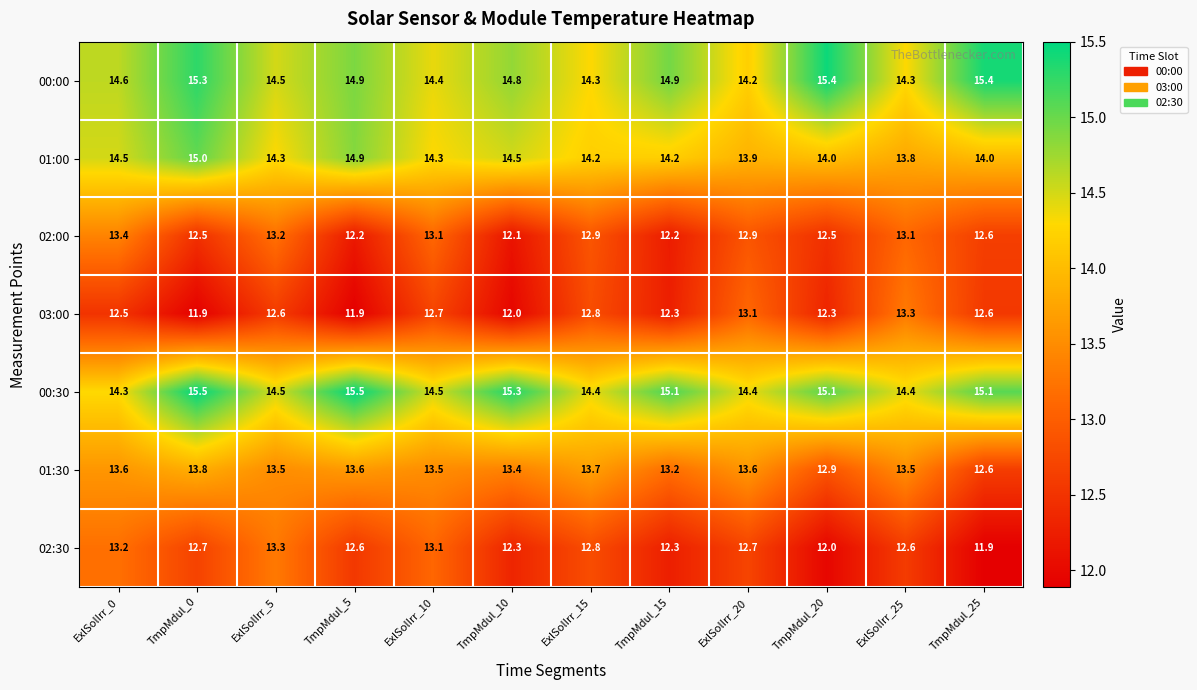

Between TmpMdul_10 and ExlSolIrr_20, which series saw the biggest shift?

03:00